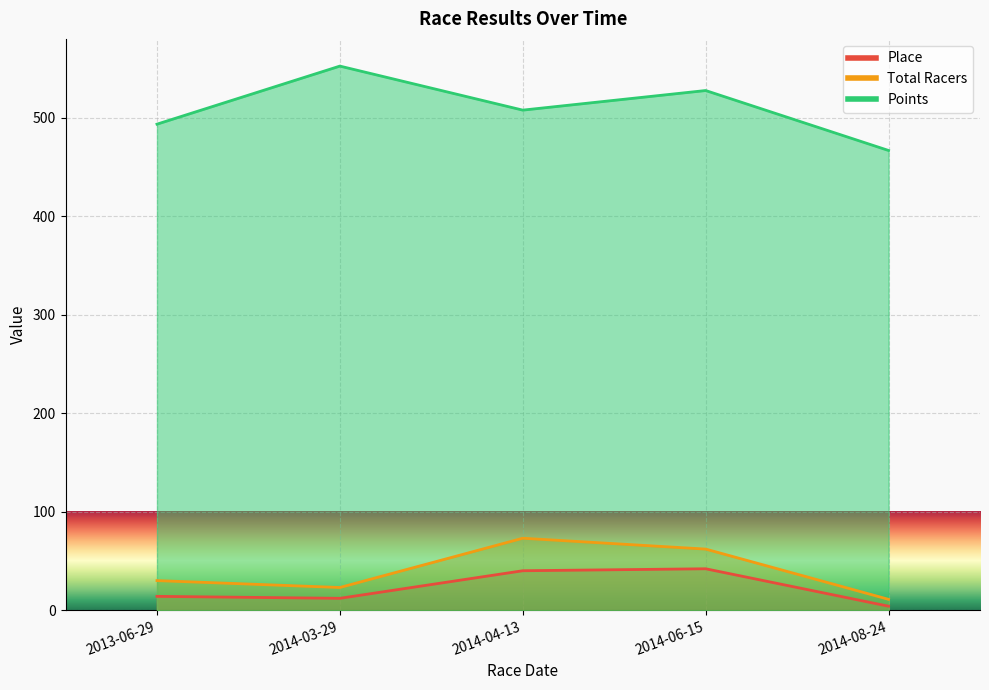

Which series changed the most between 2014-04-13 and 2014-06-15?

Points